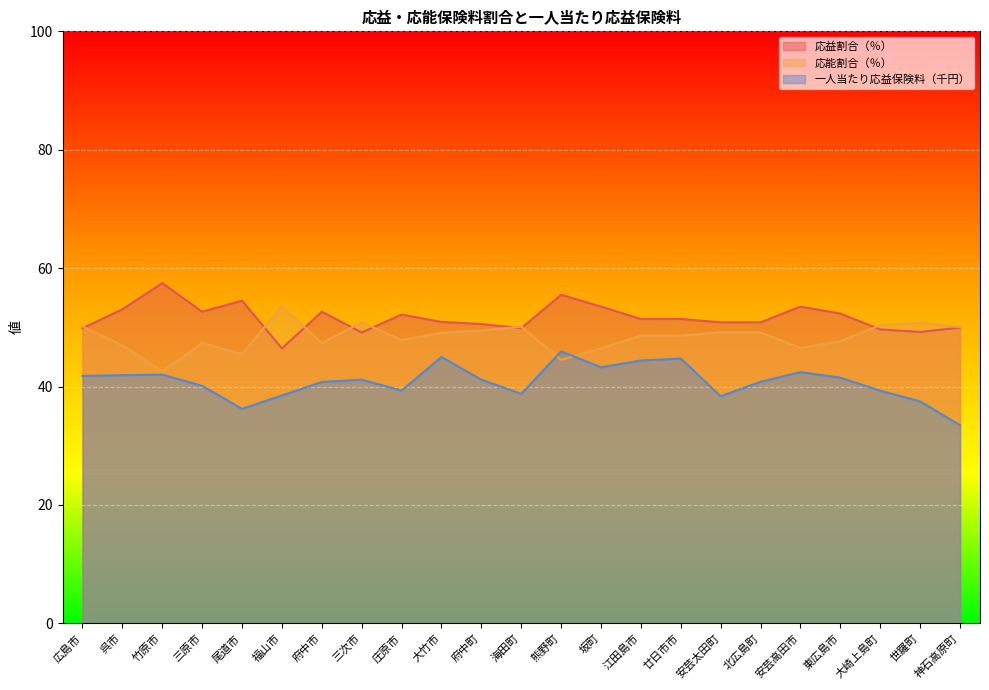

Where does the 応益割合（％） series first go above 51?

呉市